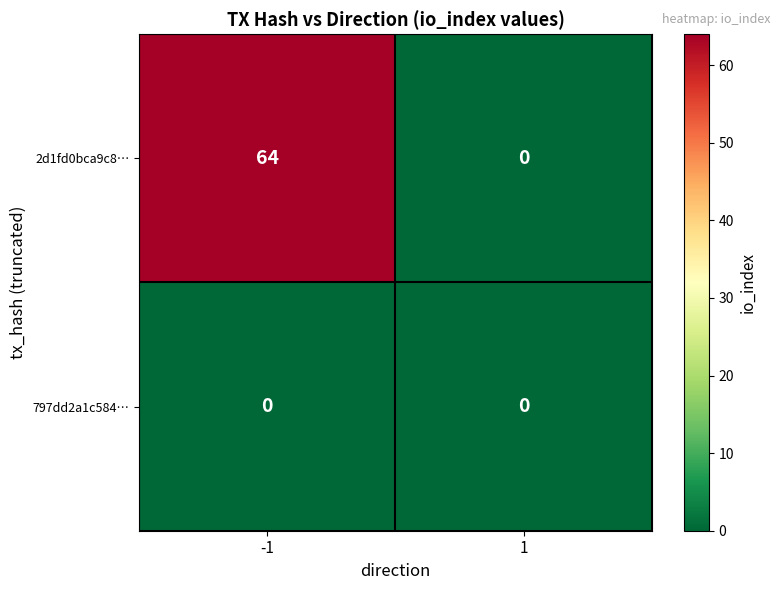

The 2d1fd0bca9c8… series shows 27 at 1. True or false?

False